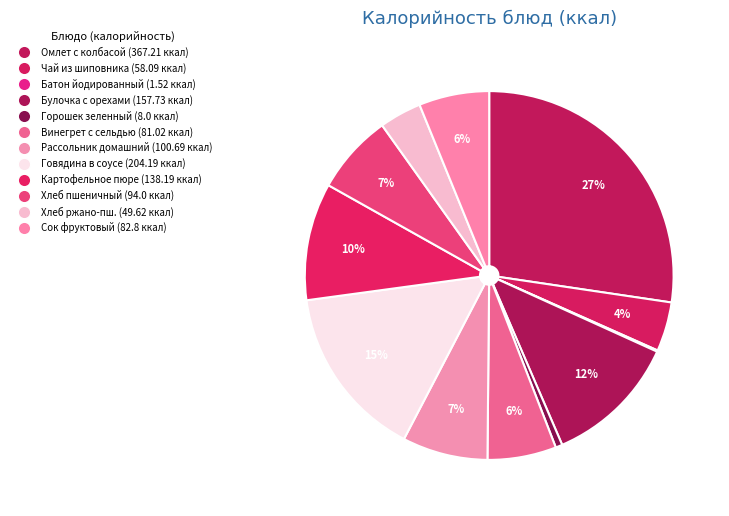

To the nearest percent, what is the average slice percentage?

8%